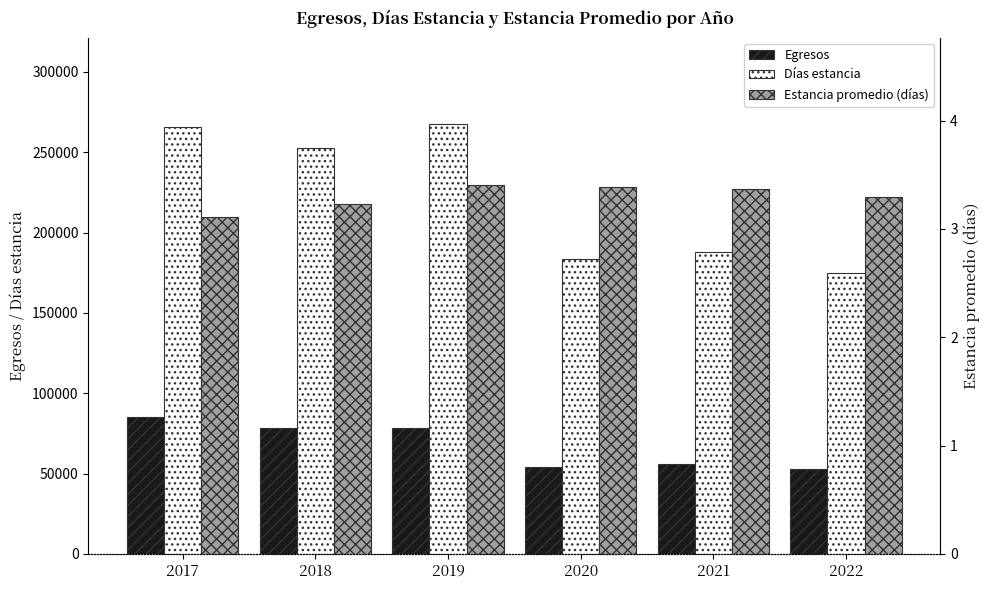

What is the spread (max minus min) of values at 2021?

187839.6